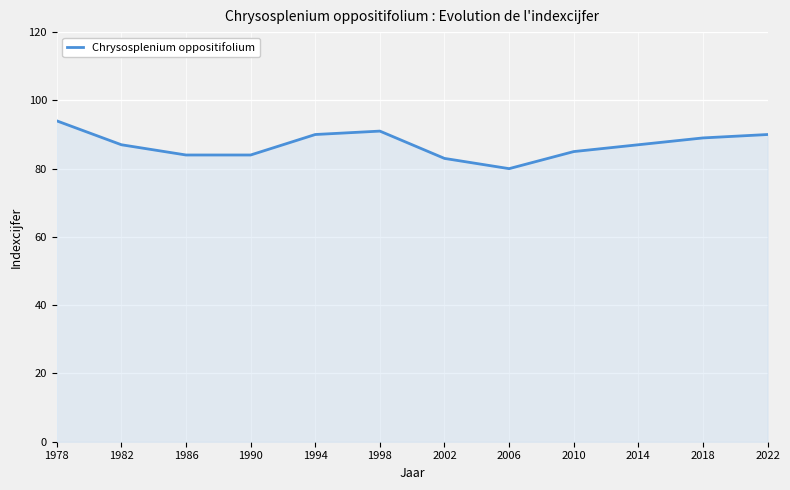

Does the chart have visible grid lines?

Yes